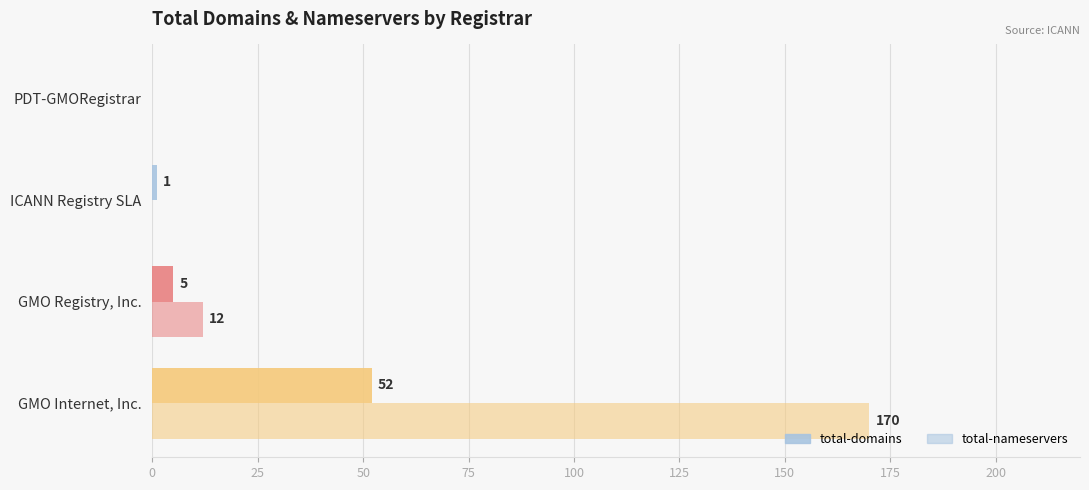

Reading left to right, what are all the values shown in this chart?

total-domains: 52	5	1	0
total-nameservers: 170	12	0	0